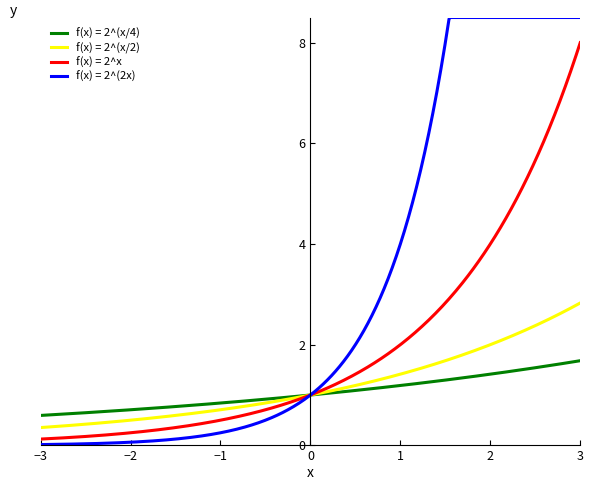

Which series has the widest spread of values?

f(x) = 2^(2x)